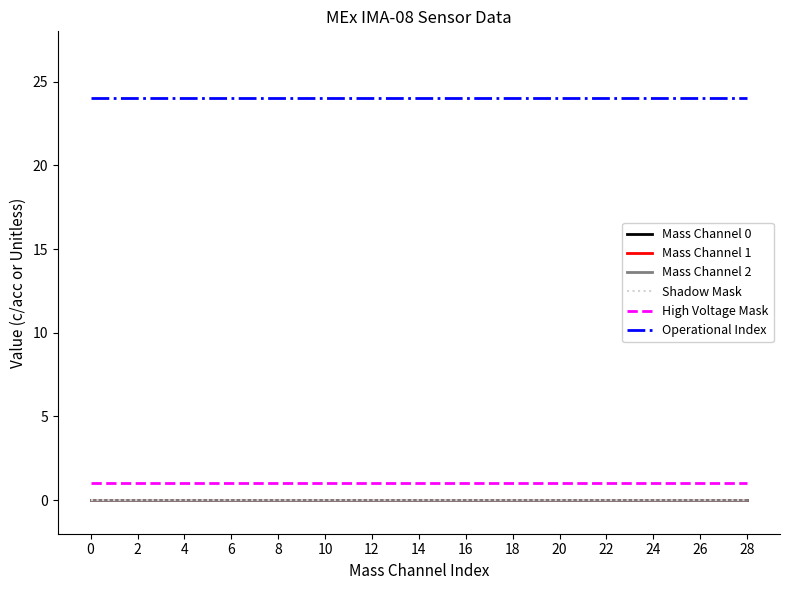

True or false: High Voltage Mask and Mass Channel 2 intersect in this chart.

False